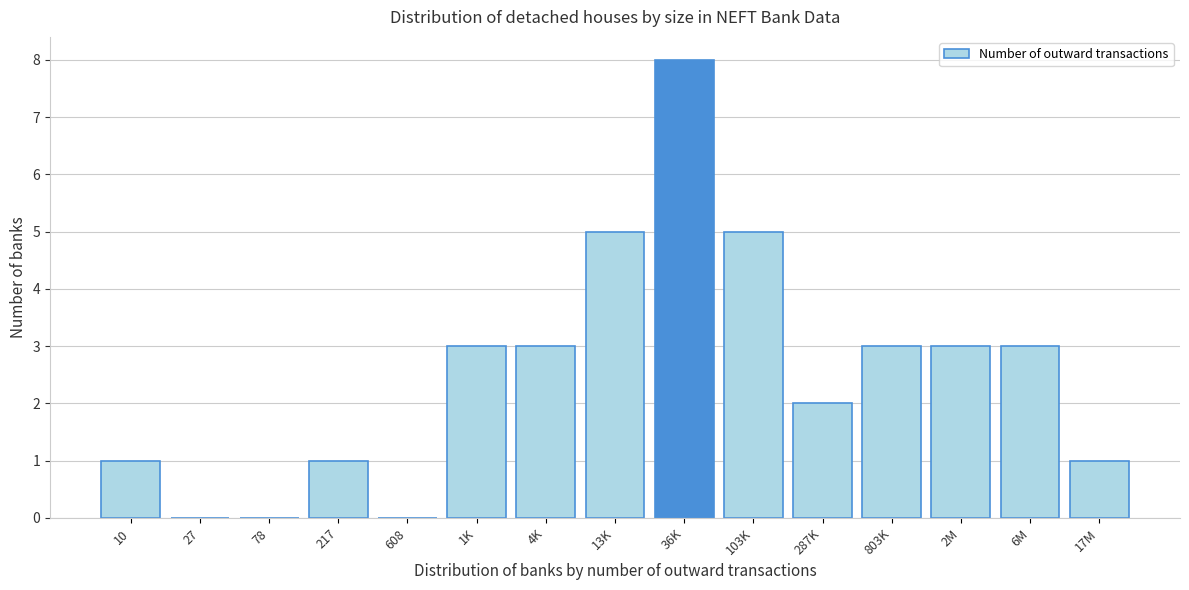

Reading left to right, what are all the values shown in this chart?

10=1	27=0	78=0	217=1	608=0	1K=3	4K=3	13K=5	36K=8	103K=5	287K=2	803K=3	2M=3	6M=3	17M=1